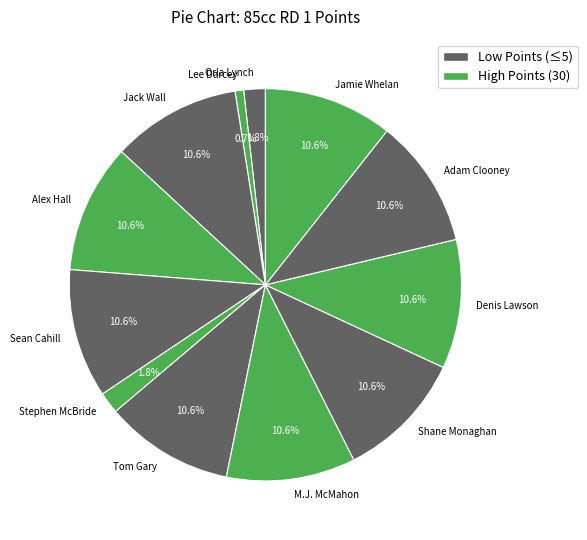

Which slice is the smallest?

Lee Darcey